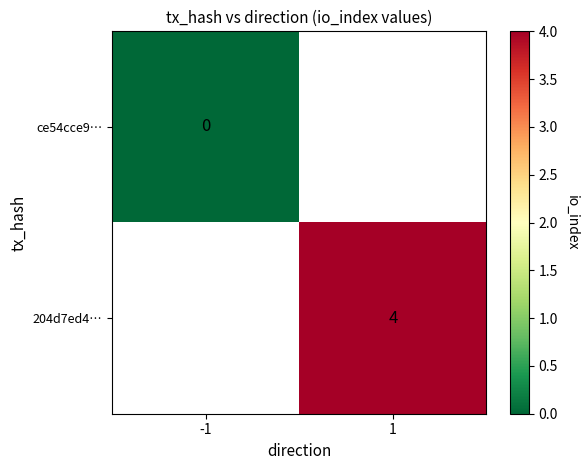

Which label corresponds to the largest value in the chart?

1